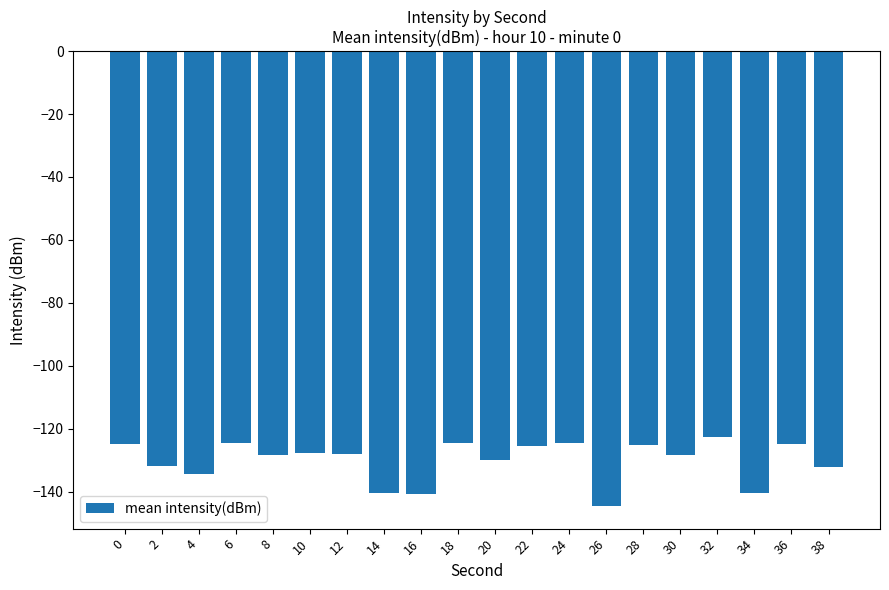

What is the average value?

-130.2